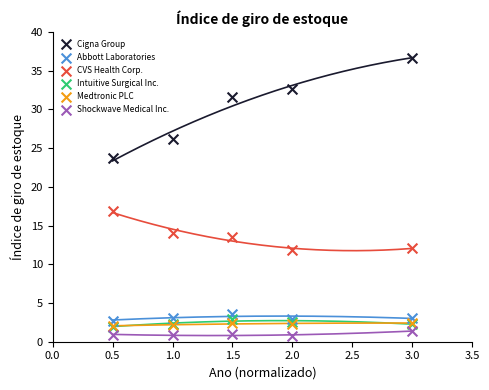

Across all series, what Y value is closest to 18?

16.8